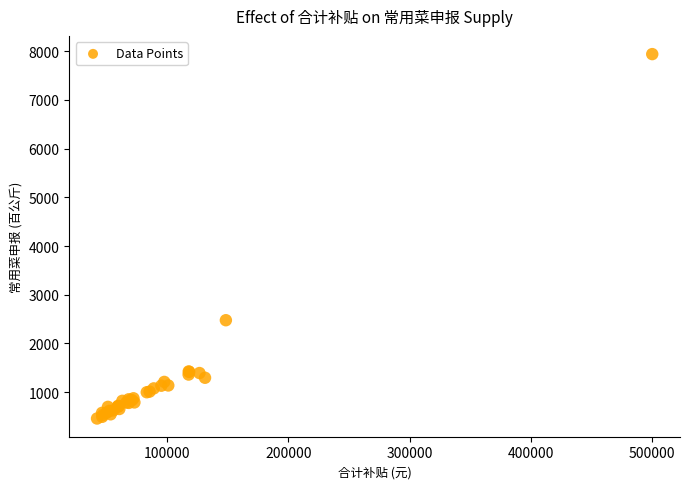

What Y value in the scatter plot is closest to 4199?

2477